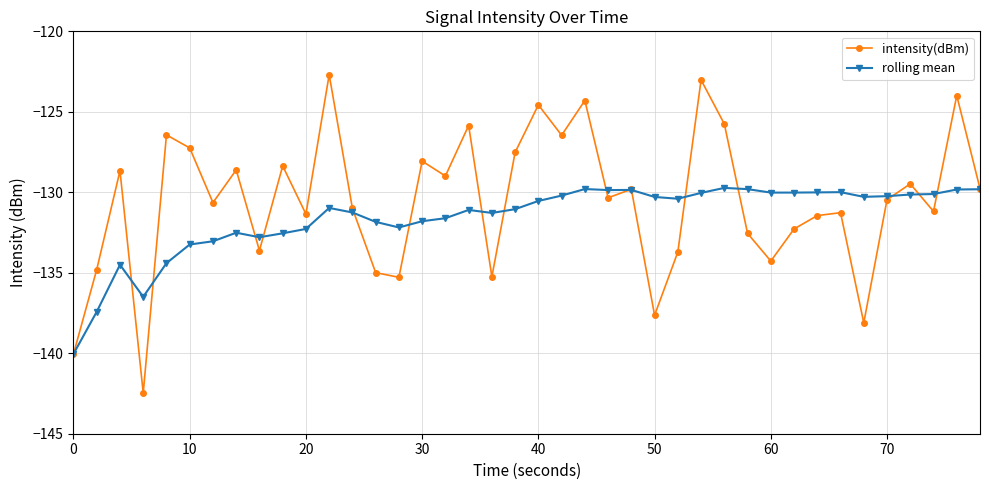

List the series in order of their overall mean, lowest first.

rolling mean, intensity(dBm)